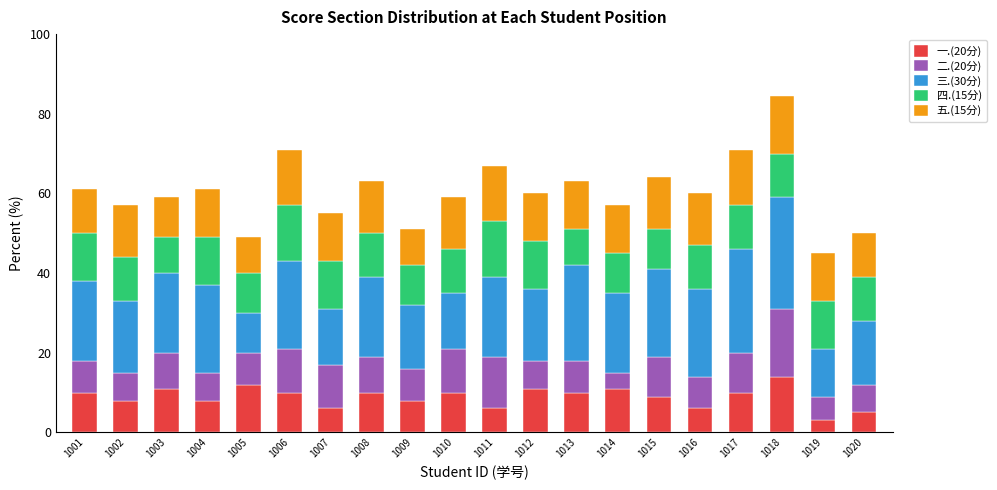

True or false: 一.(20分) has a value of 11.0 at 1003.

True